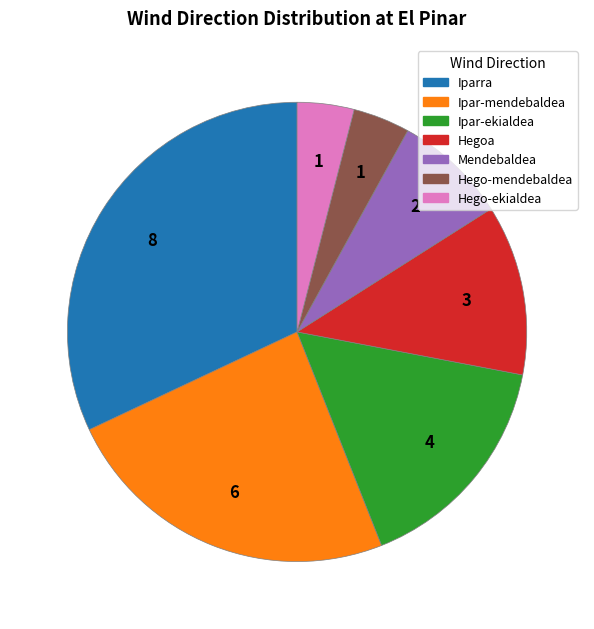

Approximately how many times larger is the value at Ipar-ekialdea compared to Ipar-mendebaldea?

0.7